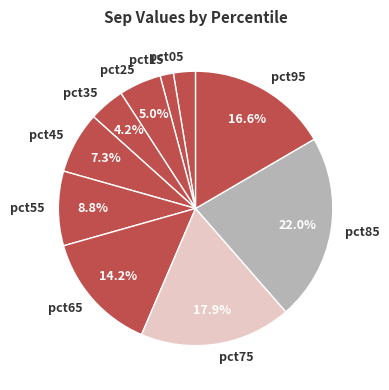

Count the number of slices in the pie.

10